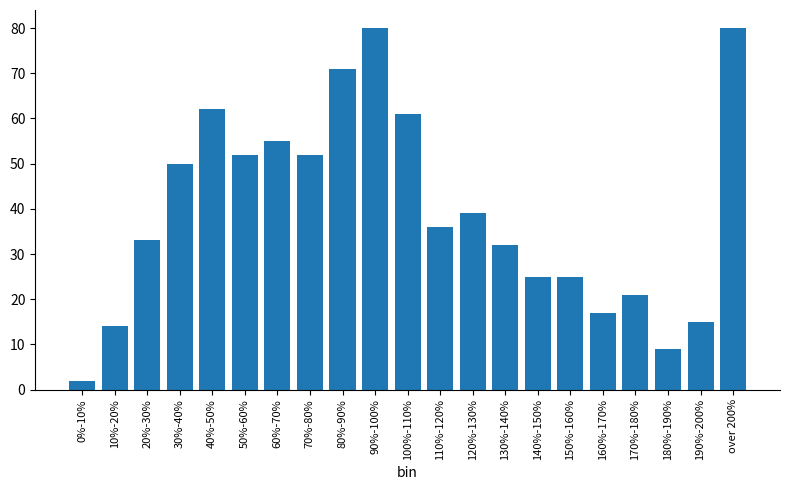

Reading left to right, extract all data points from this chart.

2	14	33	50	62	52	55	52	71	80	61	36	39	32	25	25	17	21	9	15	80